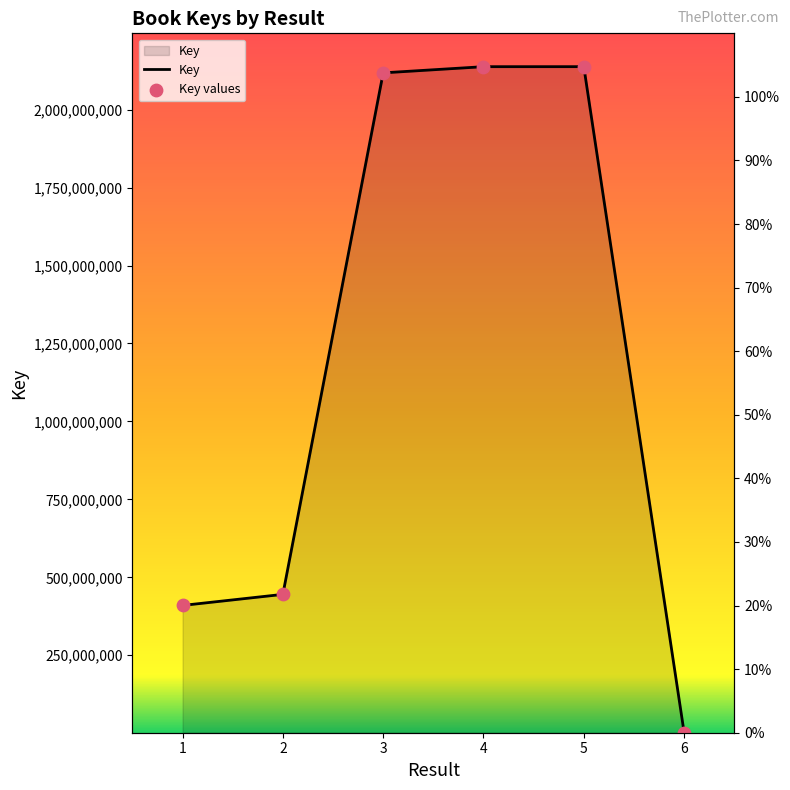

What are all the series names shown in the legend?

Key, Key values